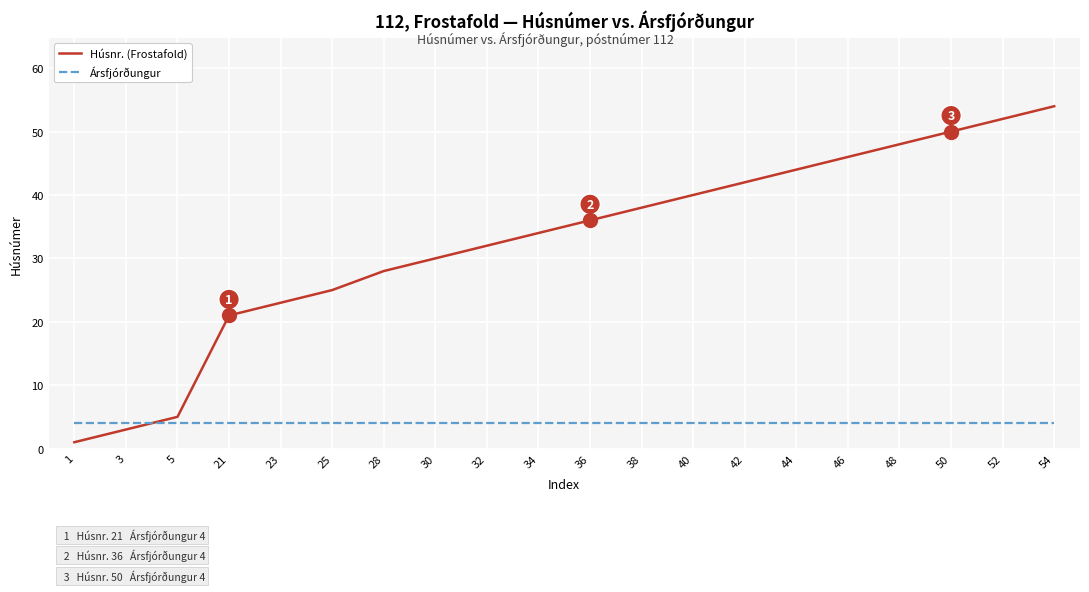

What are all the series names shown in the legend?

Húsnr. (Frostafold), Ársfjórðungur